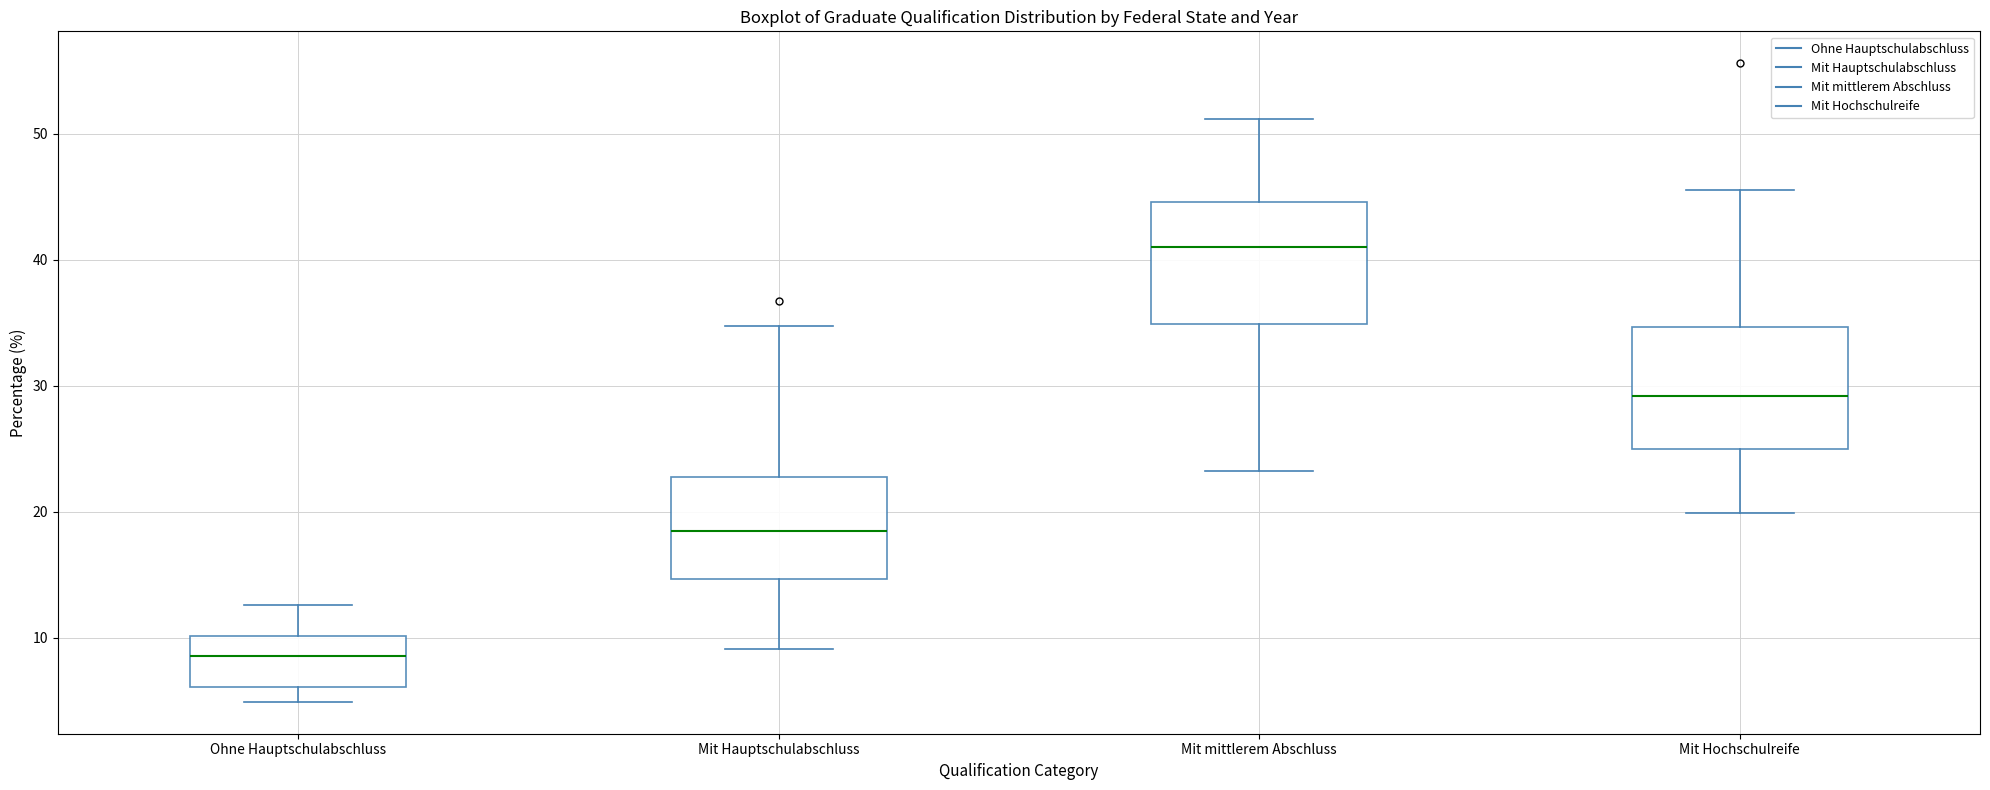

Reading left to right, transcribe this box plot: for each box, give where its median line is, the range the box spans, and where its two whiskers end, as read against the y-axis. The values are not printed on the chart, so give them approximately, as read against the axis.

Ohne Hauptschulabschluss: median 9, box 6 to 10, whiskers 5 to 13
Mit Hauptschulabschluss: median 19, box 15 to 23, whiskers 9 to 35
Mit mittlerem Abschluss: median 41, box 35 to 45, whiskers 23 to 51
Mit Hochschulreife: median 29, box 25 to 35, whiskers 20 to 46